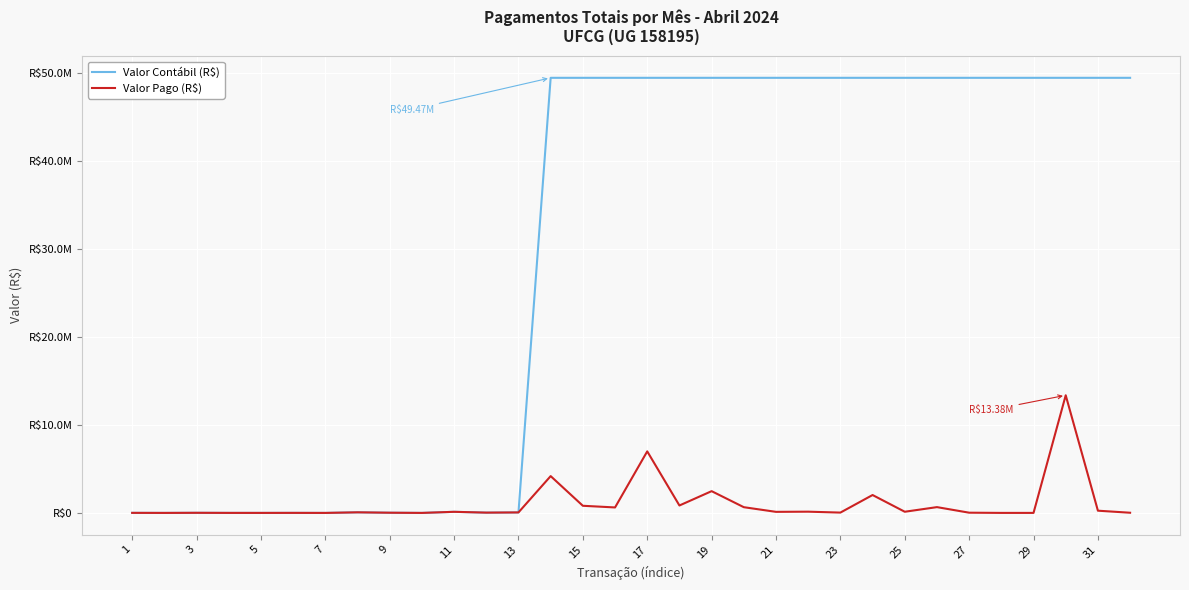

Does the chart have visible grid lines?

Yes